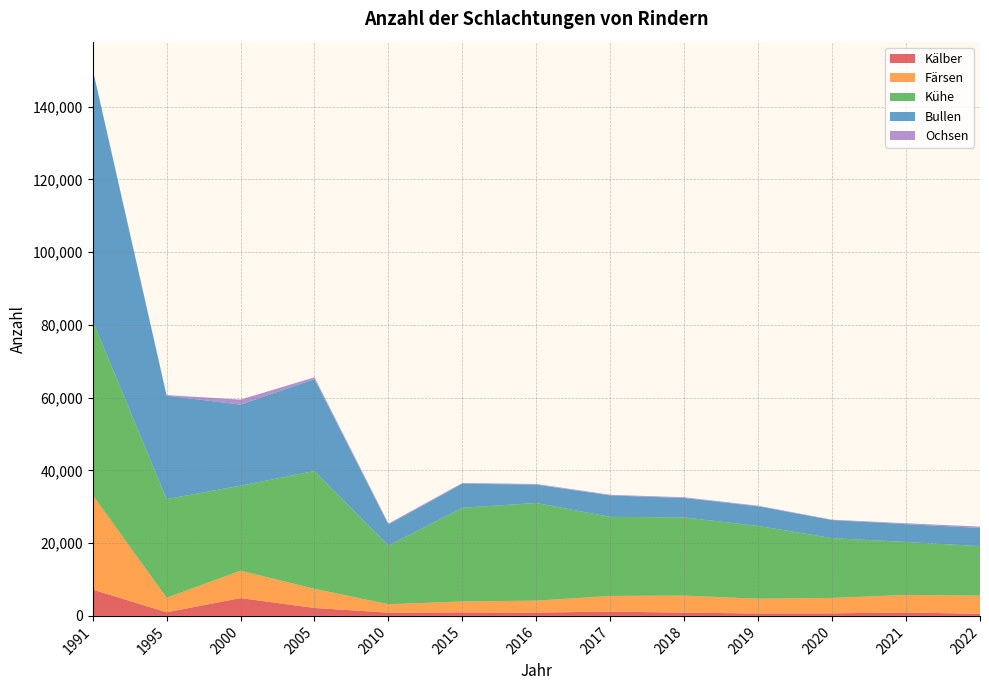

Reading left to right, extract all data points from this chart.

Kälber: 7248	1003	4897	2191	901	965	913	1186	894	682	712	937	590
Färsen: 25985	3970	7531	5254	2305	2987	3283	4302	4678	4042	4238	4807	4980
Kühe: 47929	27150	23369	32377	16107	25772	26849	21742	21505	20009	16434	14576	13610
Bullen: 69185	28430	22295	25285	5820	6622	5042	5897	5332	5398	4955	4917	5006
Ochsen: 7	159	1374	486	247	192	178	161	208	151	109	229	365